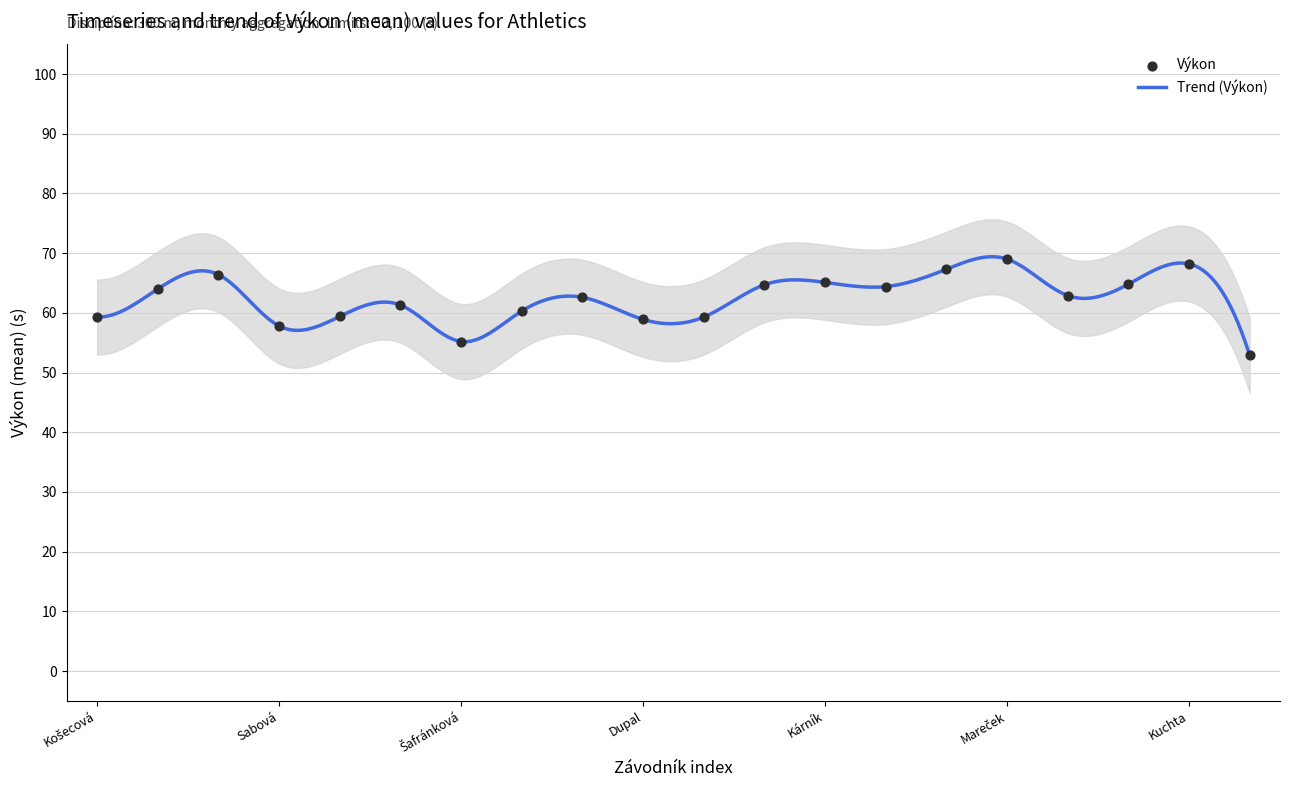

What is the change in value from Šafránková to Bříza?

+4.1